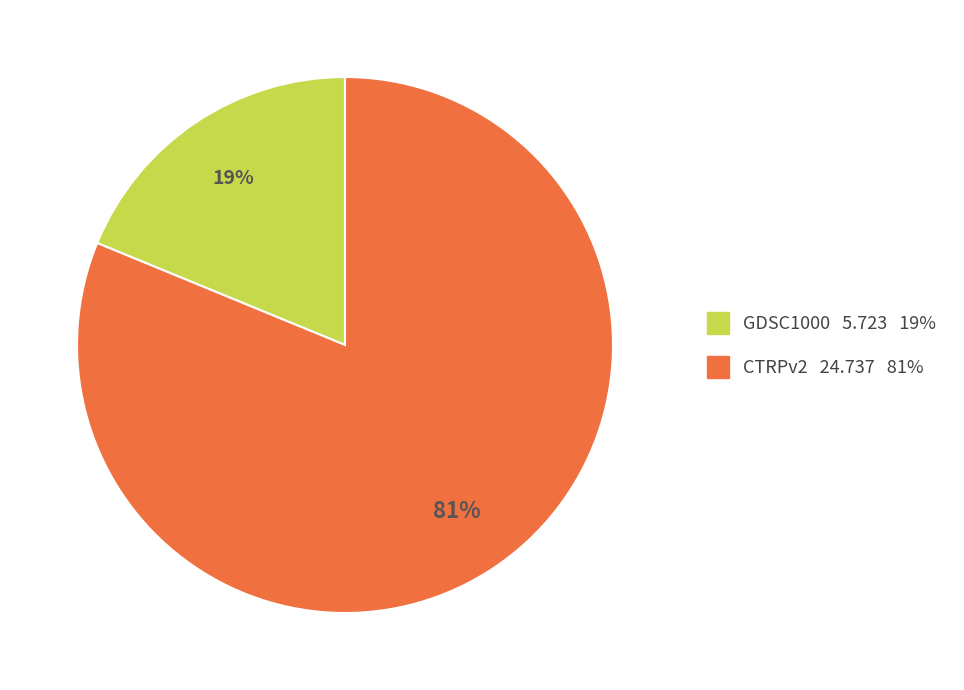

What percentage is the CTRPv2 slice, to the nearest percent?

81%